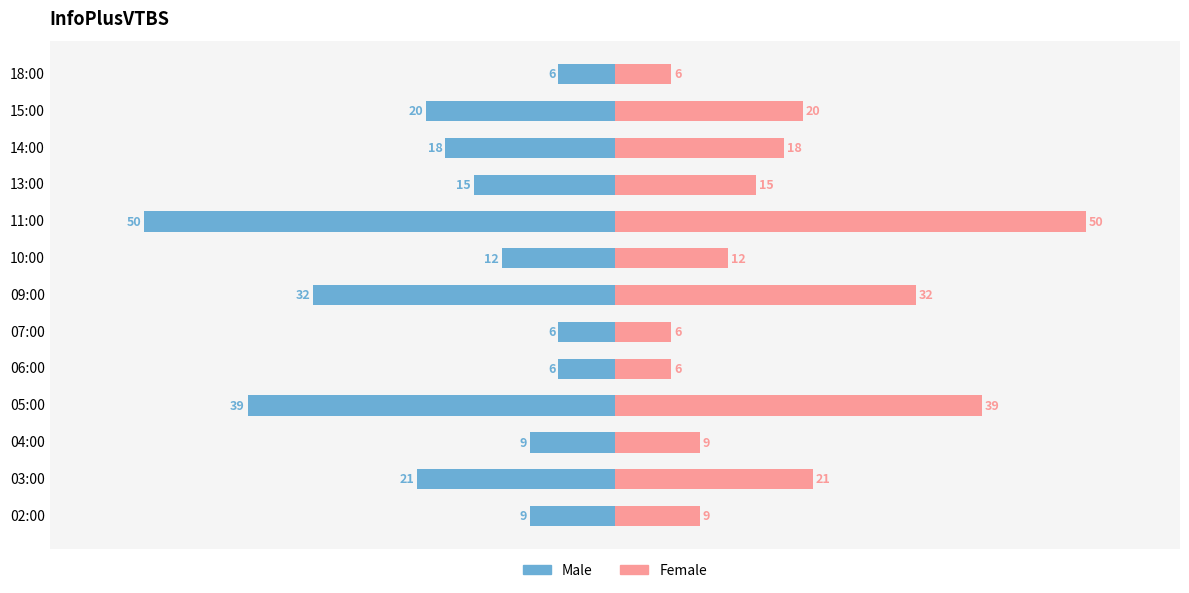

True or false: Female has a value of 20 at 10:00.

False